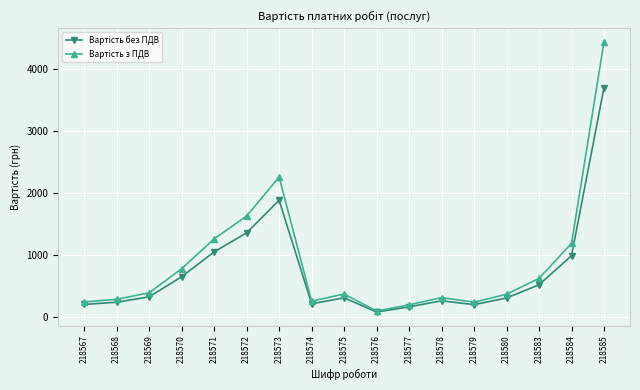

Does the chart have visible grid lines?

Yes